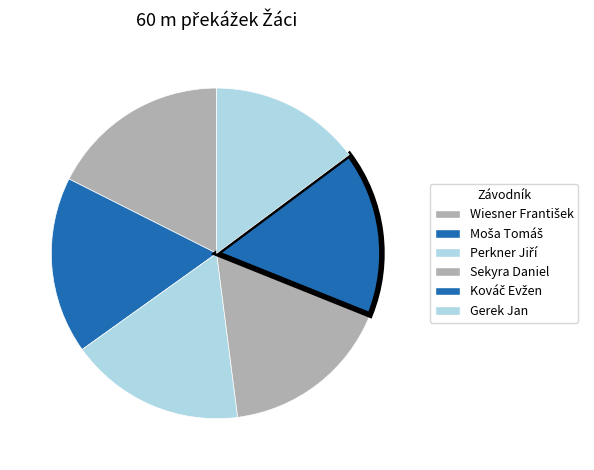

Combined, do Moša Tomáš and Wiesner František account for over 50%?

No